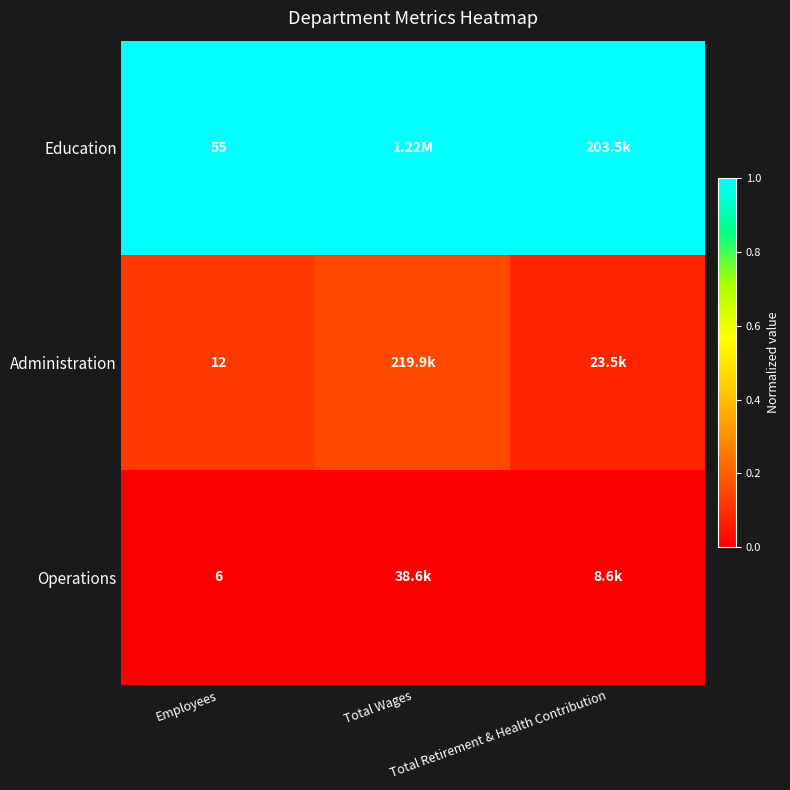

At which category is the sum across all series the highest?

Total Wages